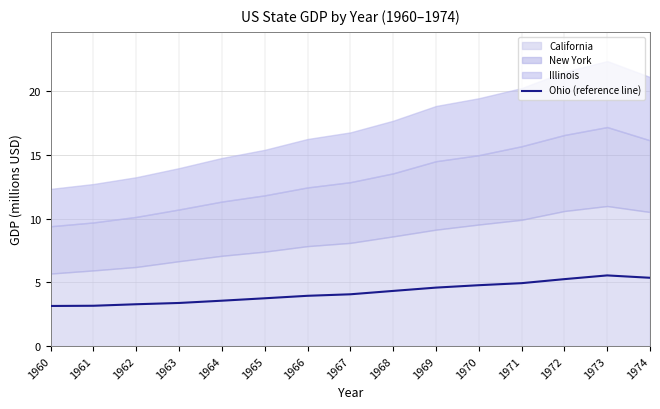

What is the sum of all values?

63.1